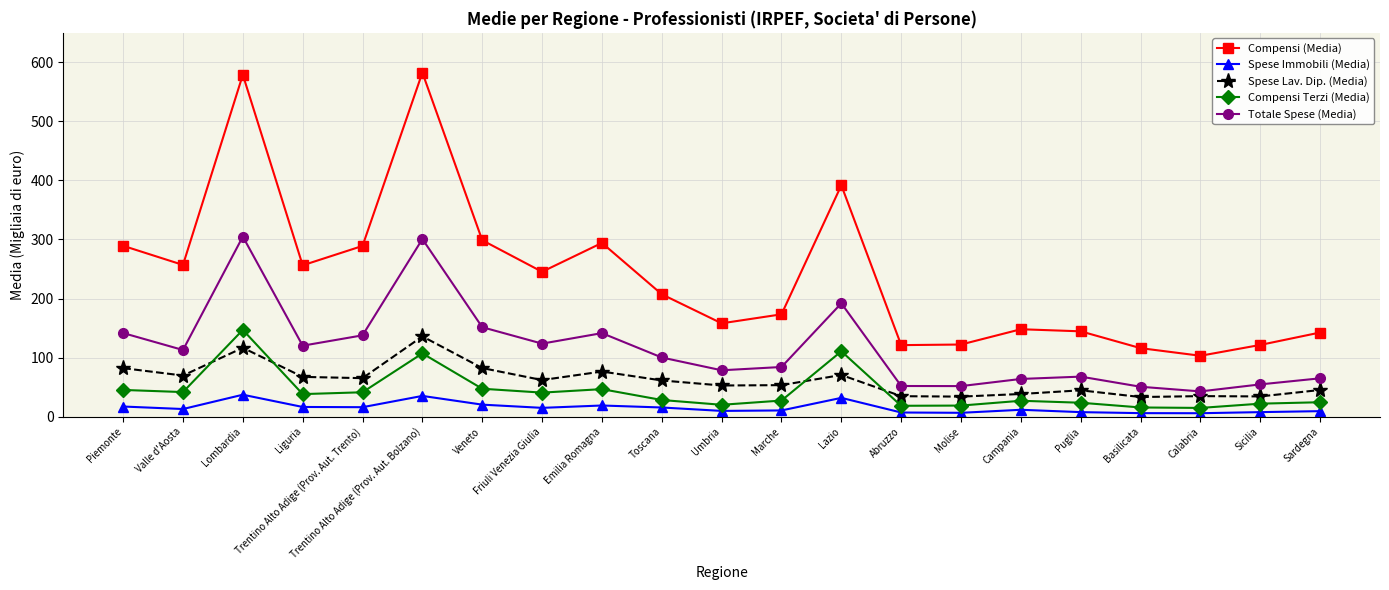

How many lines are shown in the chart?

5